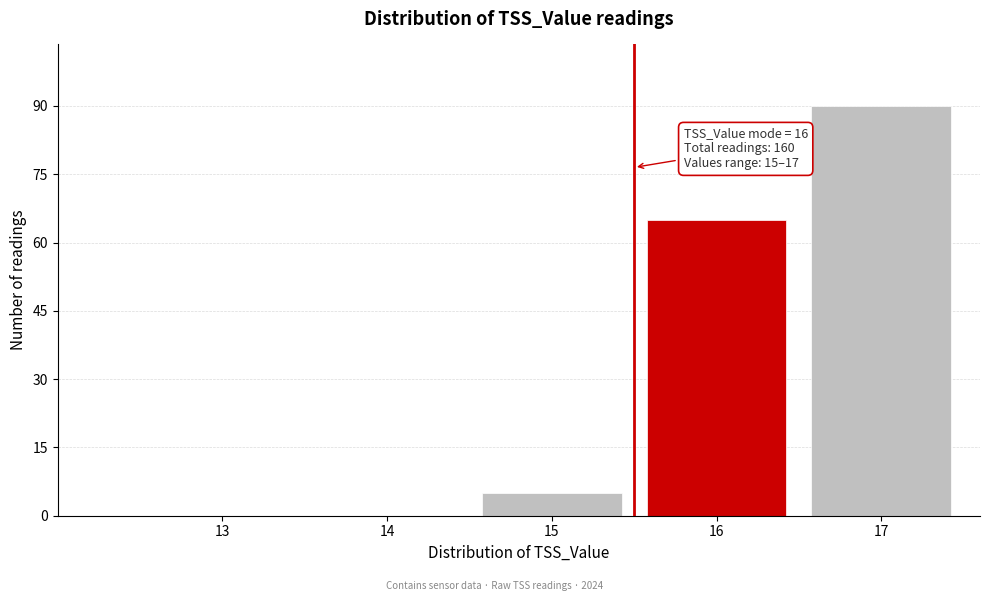

Reading left to right, transcribe all the data shown in this chart.

13=0	14=0	15=5	16=65	17=90